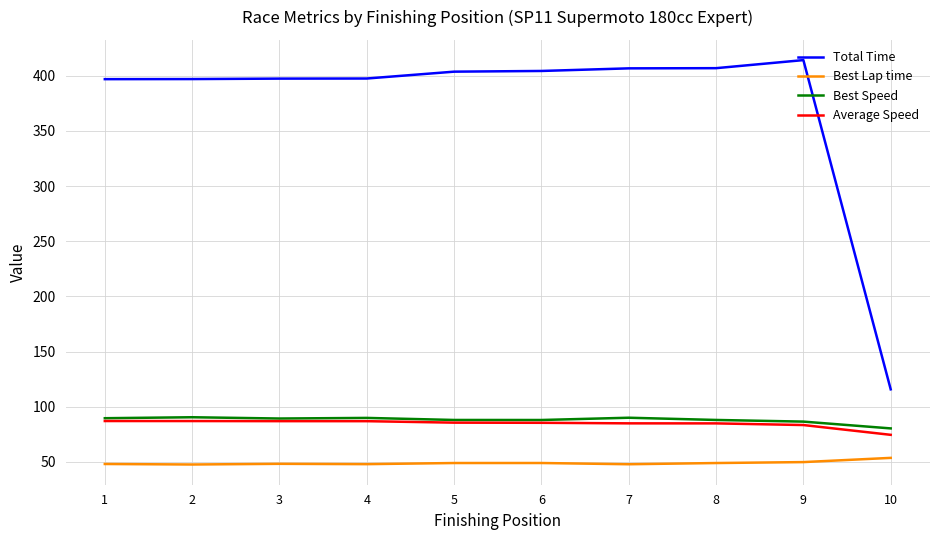

Is the value of Best Lap time at 6 greater than the value of Total Time at 1?

No